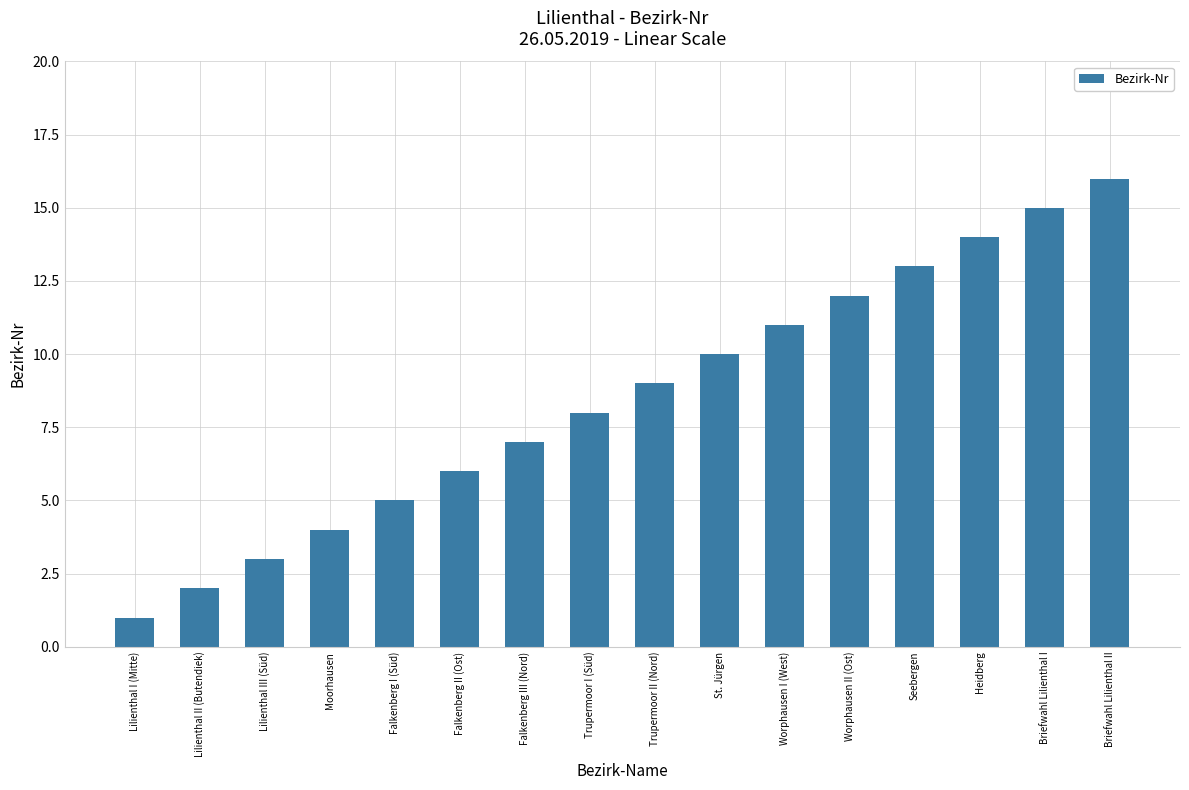

How many values are below 9?

8